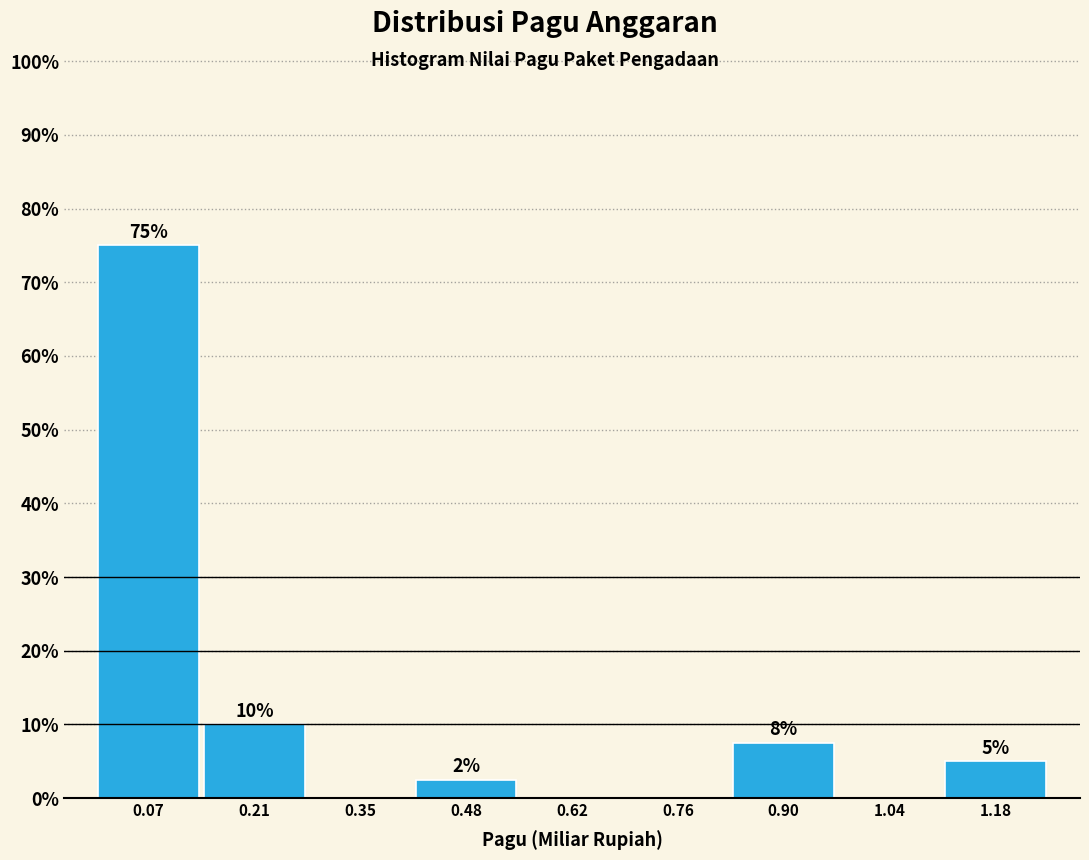

Over which range of the x-axis is the bar tallest?

0.00 to 0.14